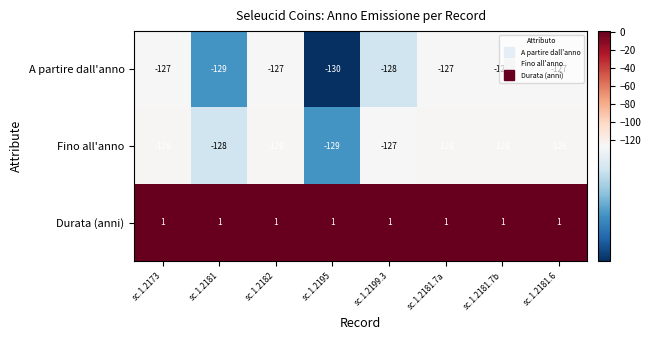

What is the difference between the highest and lowest values at sc.1.2181.6?

128